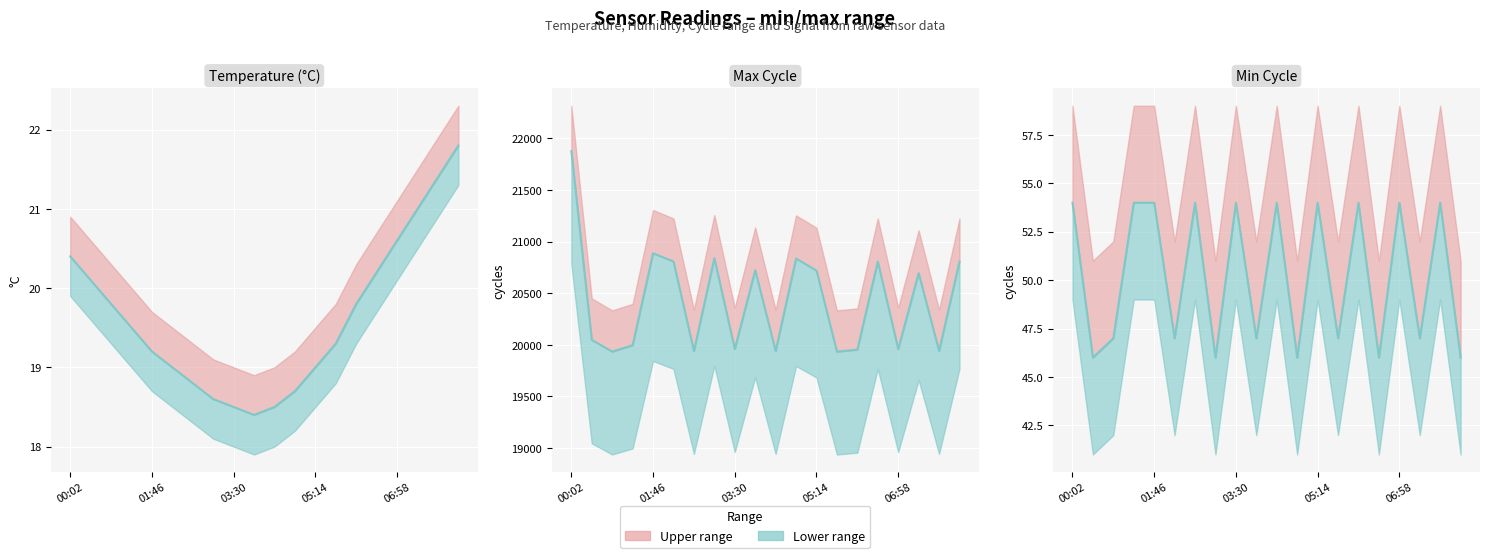

What is the minimum value shown in the chart?

46